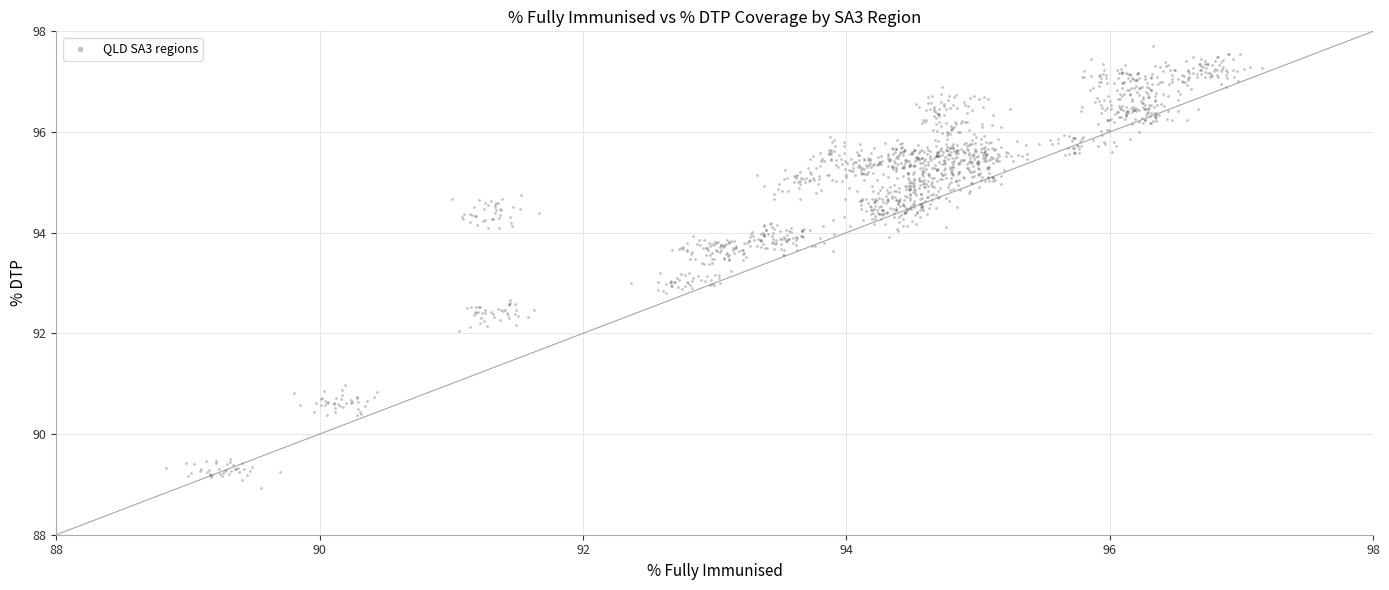

What is the range of X values (max minus min)?

8.3